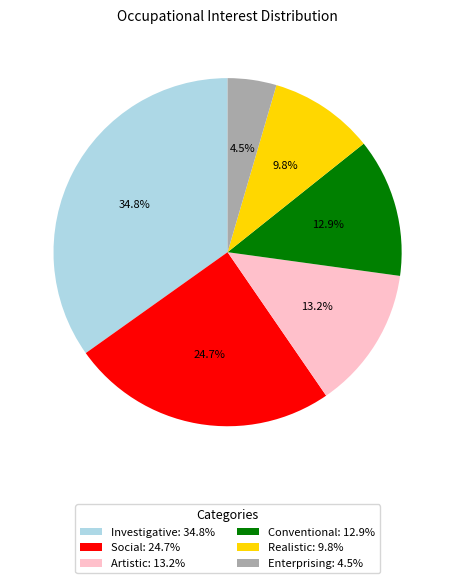

Count the number of slices in the pie.

6